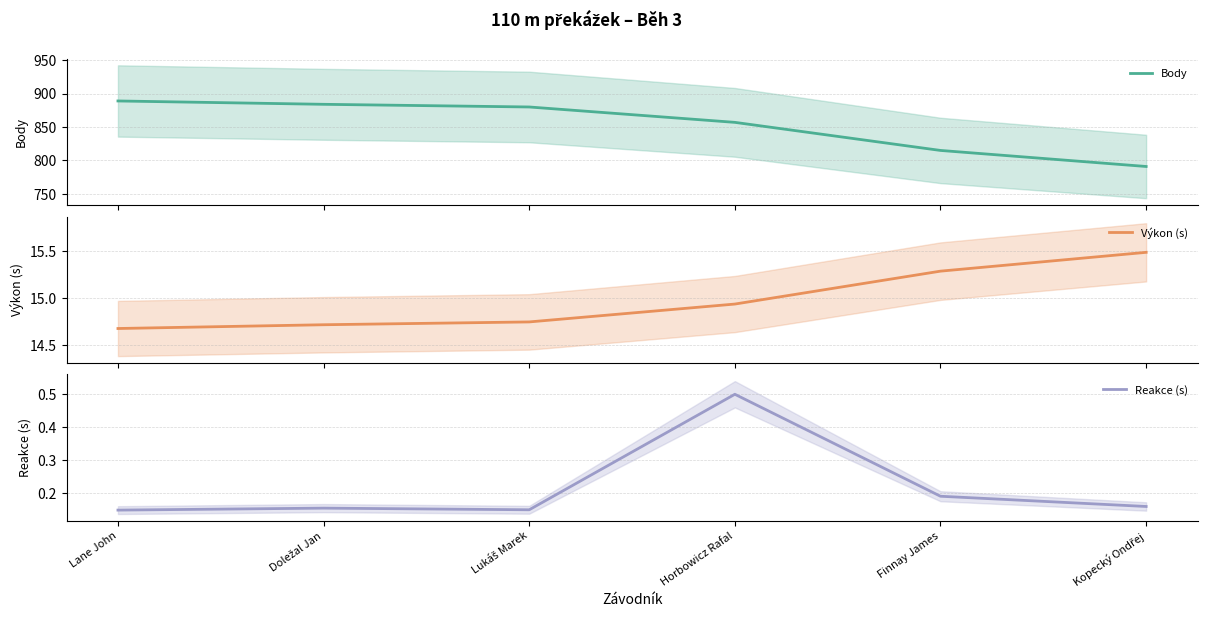

What is the average value of the Reakce (s) series?

0.2